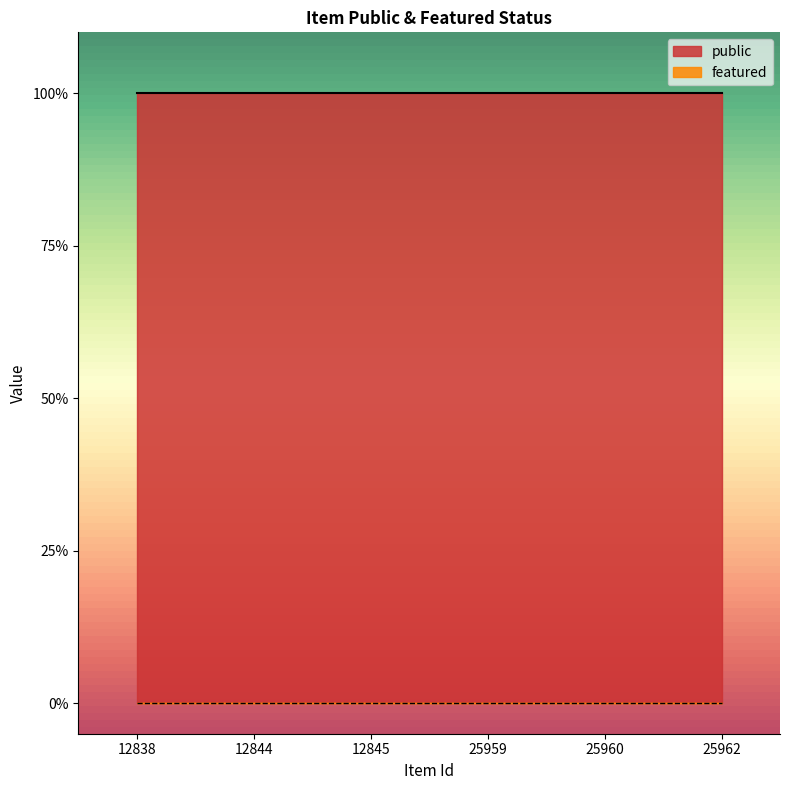

Which series changed the most between 12845 and 25962?

public